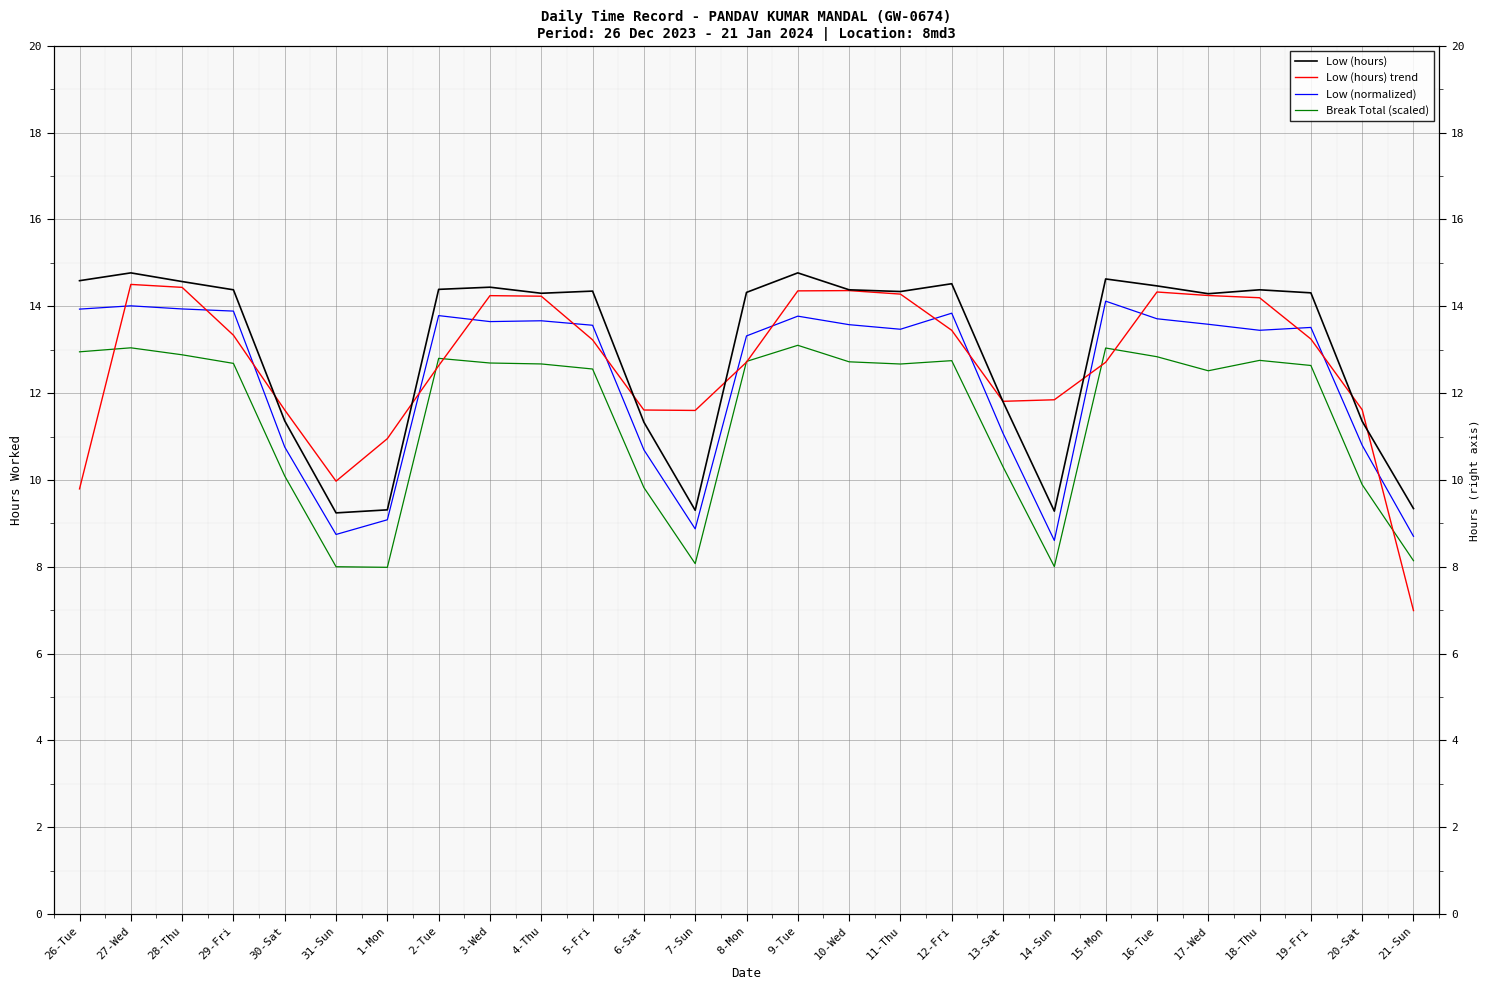

Where is the first local minimum for Break Total (scaled)?

1-Mon